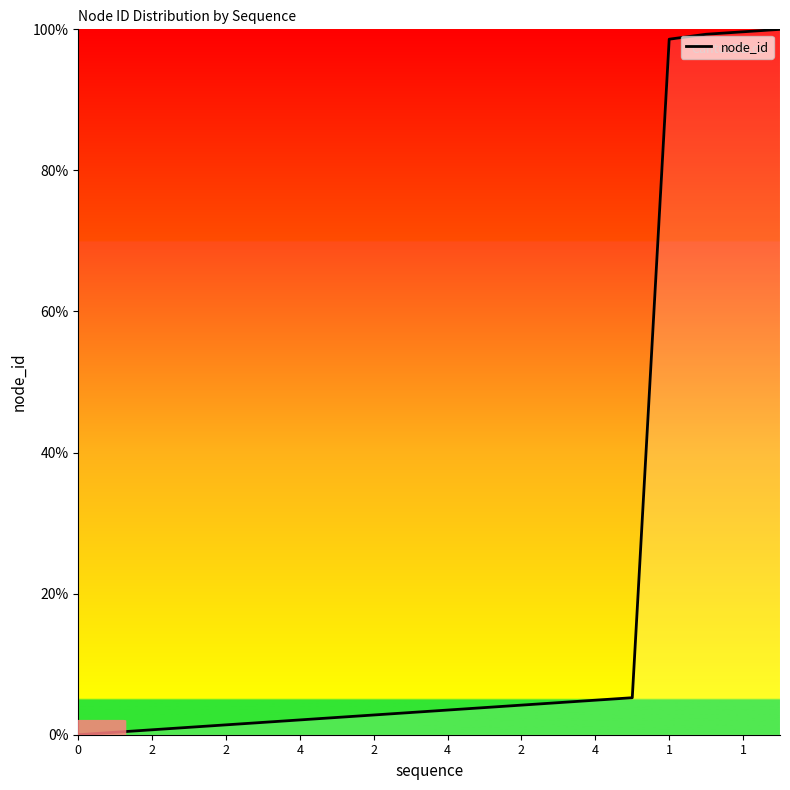

How many lines are shown in the chart?

1